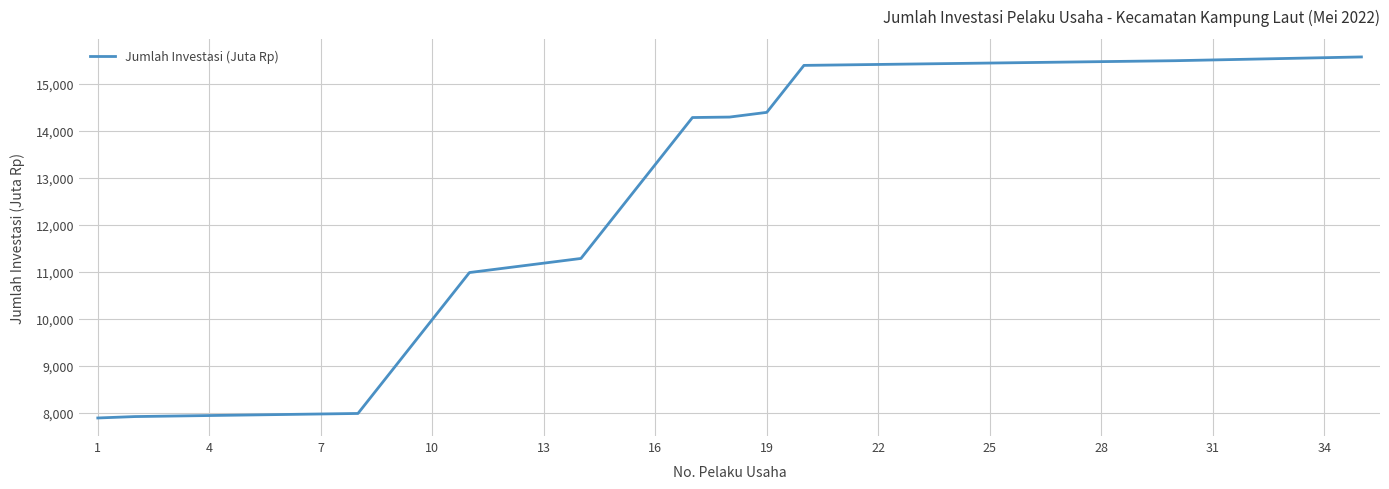

What is the minimum value shown in the chart?

7886.8